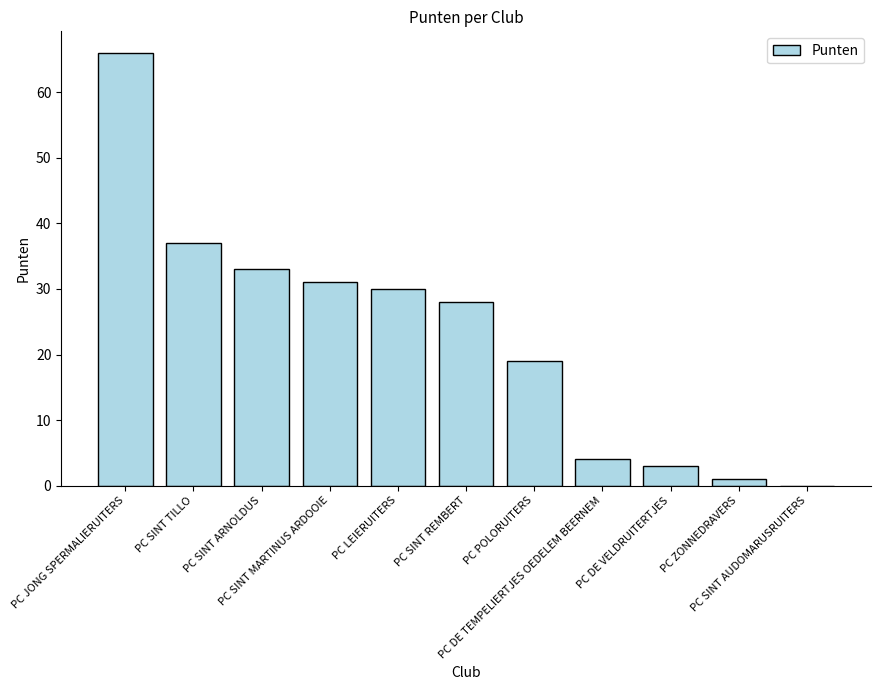

Is it true that the value at PC POLORUITERS is 19?

True